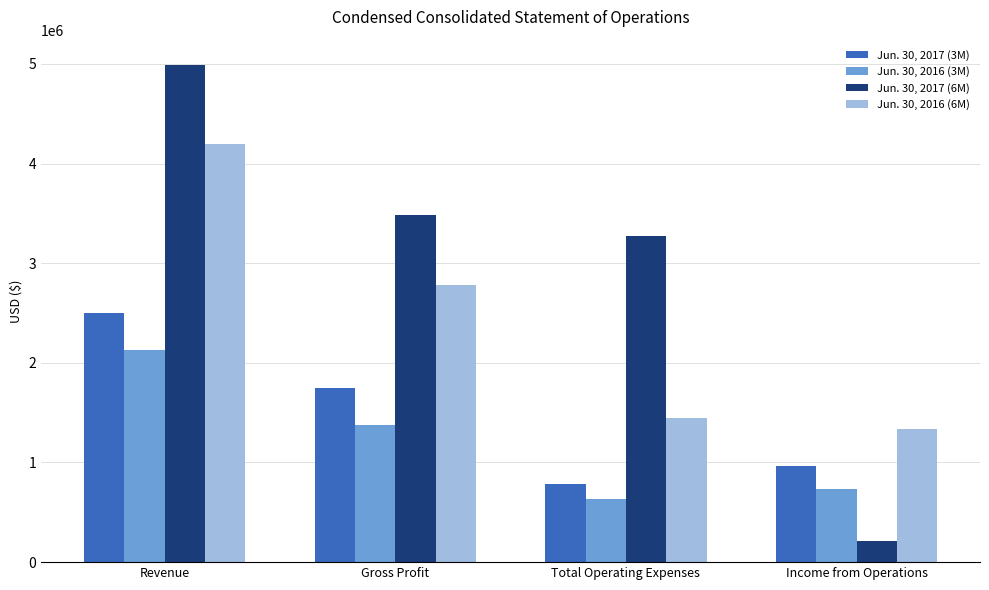

At how many categories does at least one series exceed 4851718?

1